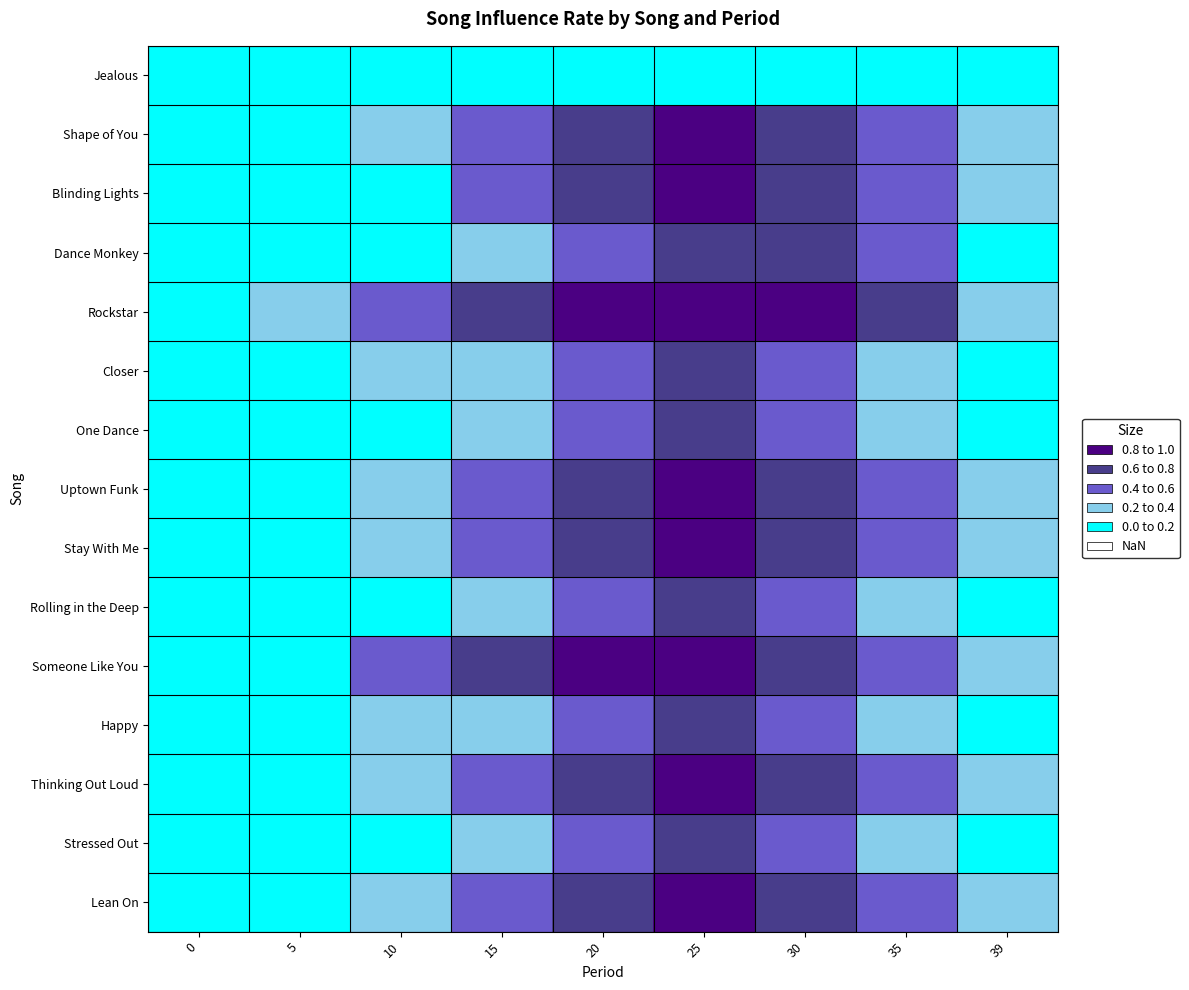

Reading right to left, what are all the values shown in this chart?

Jealous: 39=0.0	35=0.0	30=0.0	25=0.0	20=0.0	15=0.0	10=0.0	5=0.0	0=0.0
Shape of You: 39=0.2	35=0.4	30=0.7	25=0.9	20=0.7	15=0.6	10=0.3	5=0.1	0=0.0
Blinding Lights: 39=0.3	35=0.6	30=0.8	25=0.9	20=0.7	15=0.4	10=0.2	5=0.1	0=0.0
Dance Monkey: 39=0.2	35=0.4	30=0.6	25=0.7	20=0.5	15=0.3	10=0.1	5=0.0	0=0.0
Rockstar: 39=0.4	35=0.6	30=0.8	25=0.9	20=0.8	15=0.7	10=0.5	5=0.2	0=0.0
Closer: 39=0.1	35=0.4	30=0.6	25=0.7	20=0.6	15=0.4	10=0.2	5=0.1	0=0.0
One Dance: 39=0.1	35=0.3	30=0.5	25=0.7	20=0.5	15=0.3	10=0.1	5=0.0	0=0.0
Uptown Funk: 39=0.2	35=0.5	30=0.7	25=0.9	20=0.8	15=0.6	10=0.4	5=0.2	0=0.0
Stay With Me: 39=0.2	35=0.4	30=0.7	25=0.8	20=0.6	15=0.5	10=0.3	5=0.1	0=0.0
Rolling in the Deep: 39=0.1	35=0.3	30=0.6	25=0.7	20=0.5	15=0.3	10=0.2	5=0.0	0=0.0
Someone Like You: 39=0.3	35=0.5	30=0.8	25=0.9	20=0.8	15=0.6	10=0.4	5=0.2	0=0.0
Happy: 39=0.1	35=0.4	30=0.6	25=0.7	20=0.6	15=0.4	10=0.2	5=0.1	0=0.0
Thinking Out Loud: 39=0.2	35=0.5	30=0.7	25=0.8	20=0.7	15=0.5	10=0.3	5=0.1	0=0.0
Stressed Out: 39=0.1	35=0.3	30=0.5	25=0.7	20=0.5	15=0.3	10=0.2	5=0.1	0=0.0
Lean On: 39=0.2	35=0.5	30=0.7	25=0.9	20=0.7	15=0.5	10=0.3	5=0.1	0=0.0